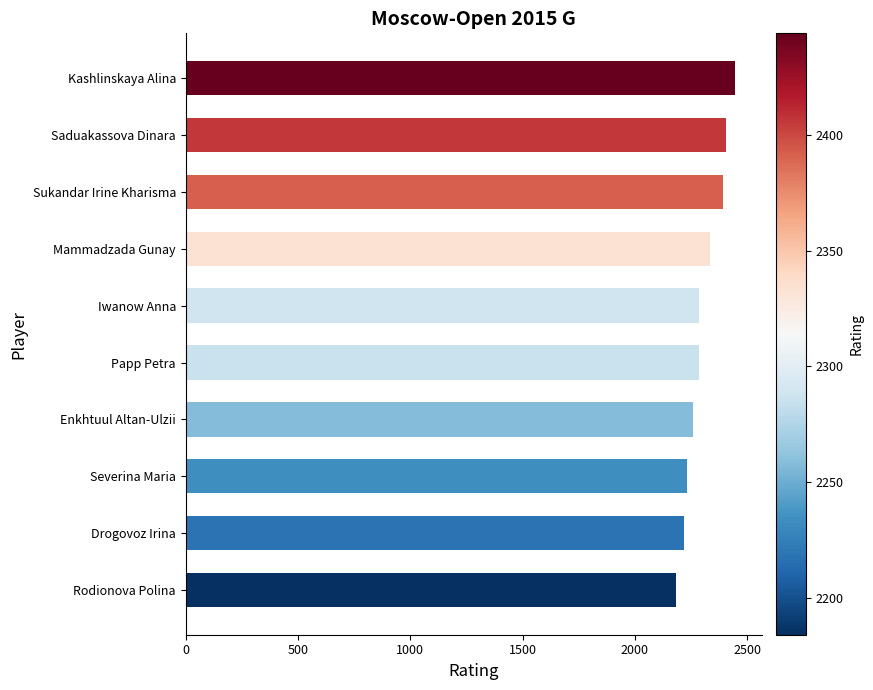

What is the change in value from Rodionova Polina to Iwanow Anna?

+104